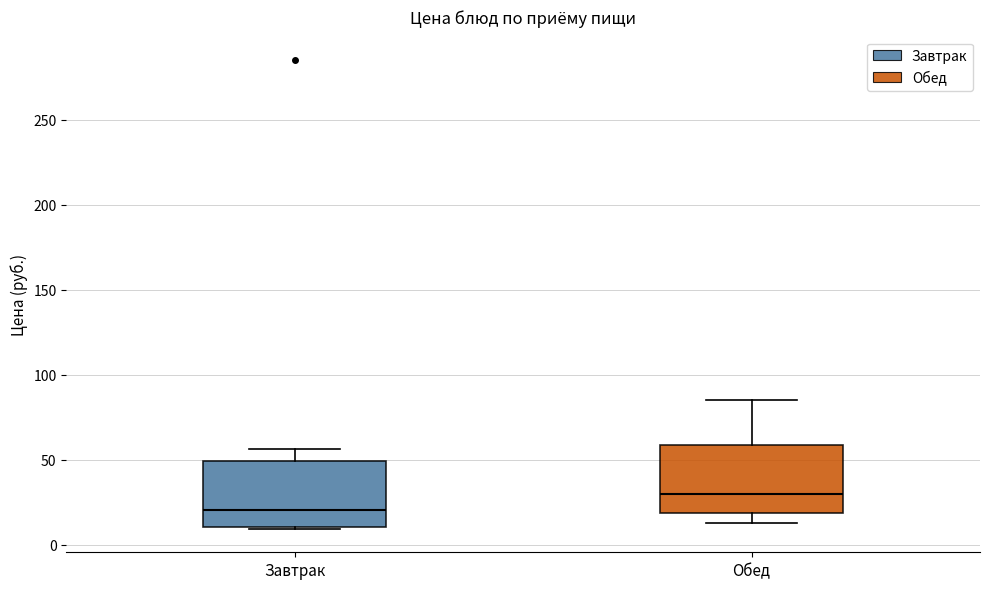

Where is the lower edge of the box for Обед on the y-axis? The values are not printed on the chart, so give them approximately, as read against the axis.

20